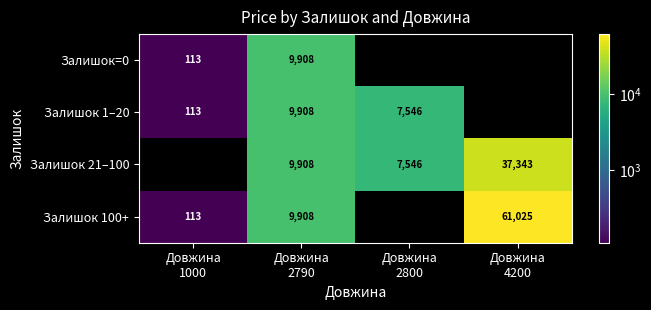

At which category is the sum across all series the highest?

Довжина
4200